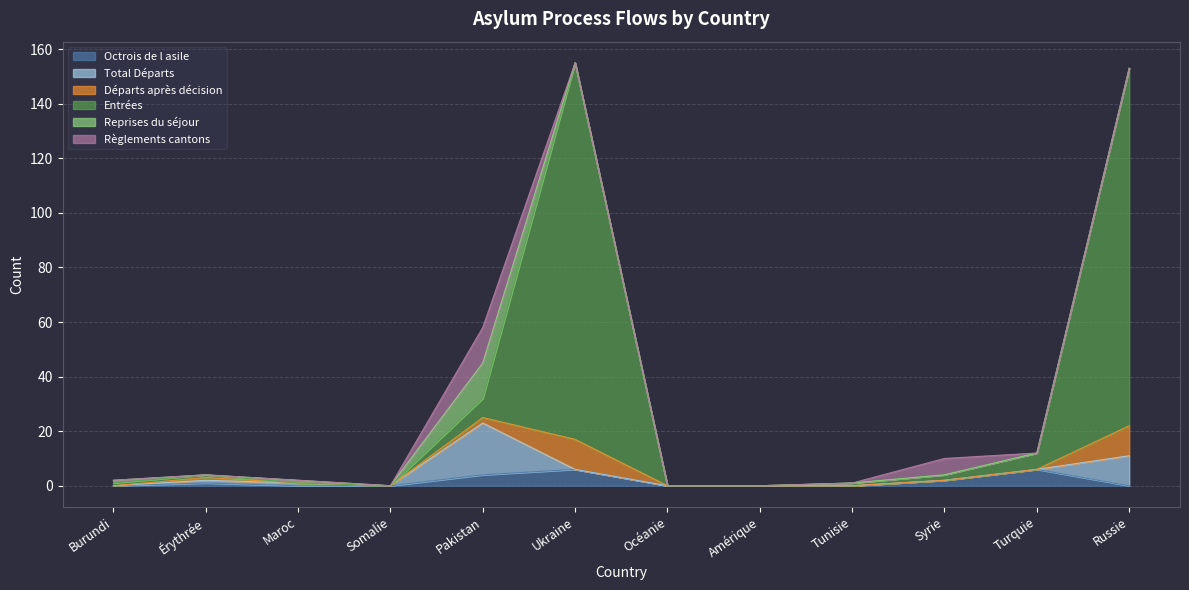

True or false: Octrois de l asile and Entrées intersect in this chart.

False